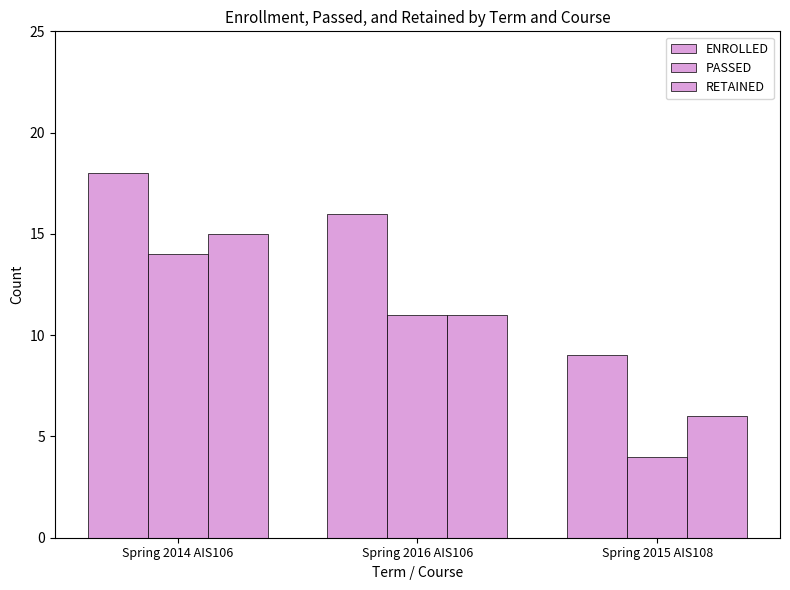

What is the value of the RETAINED bar at the 2nd from the left?

11